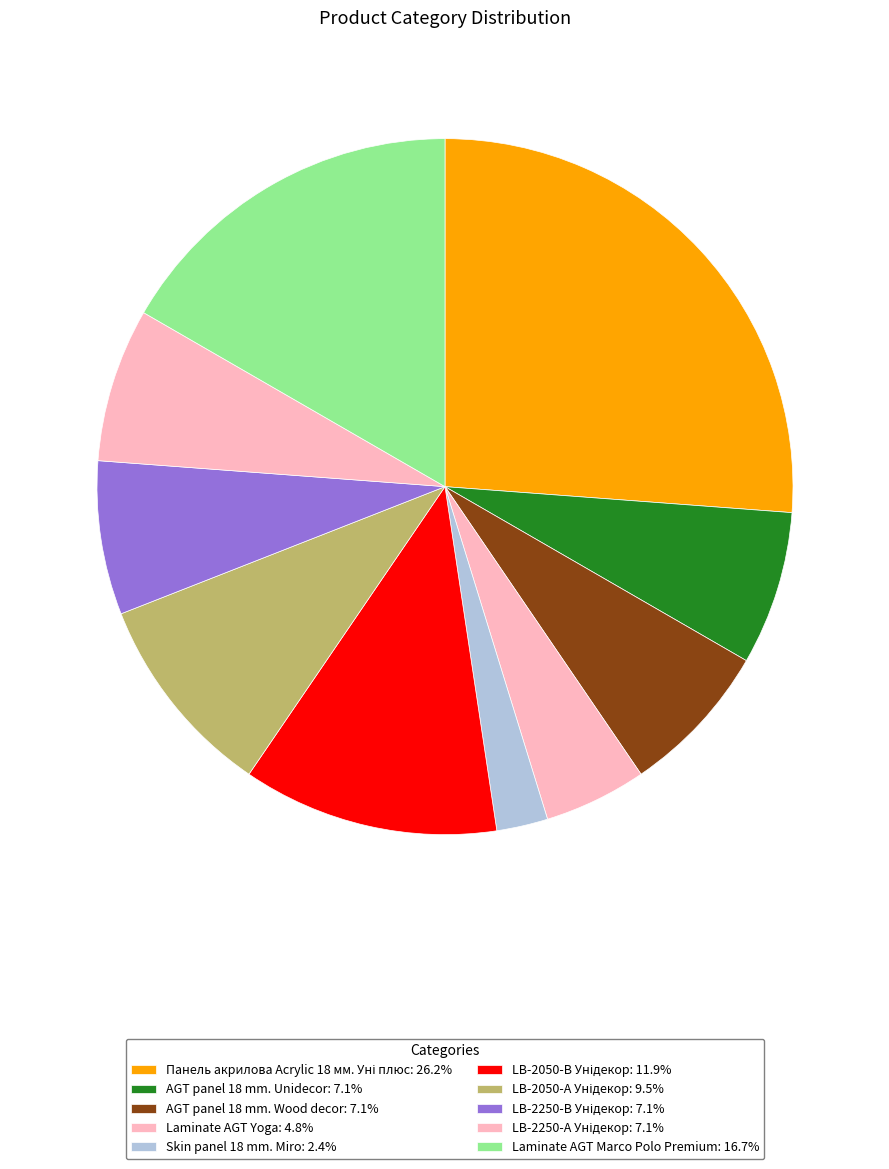

How many segments does this pie chart have?

10